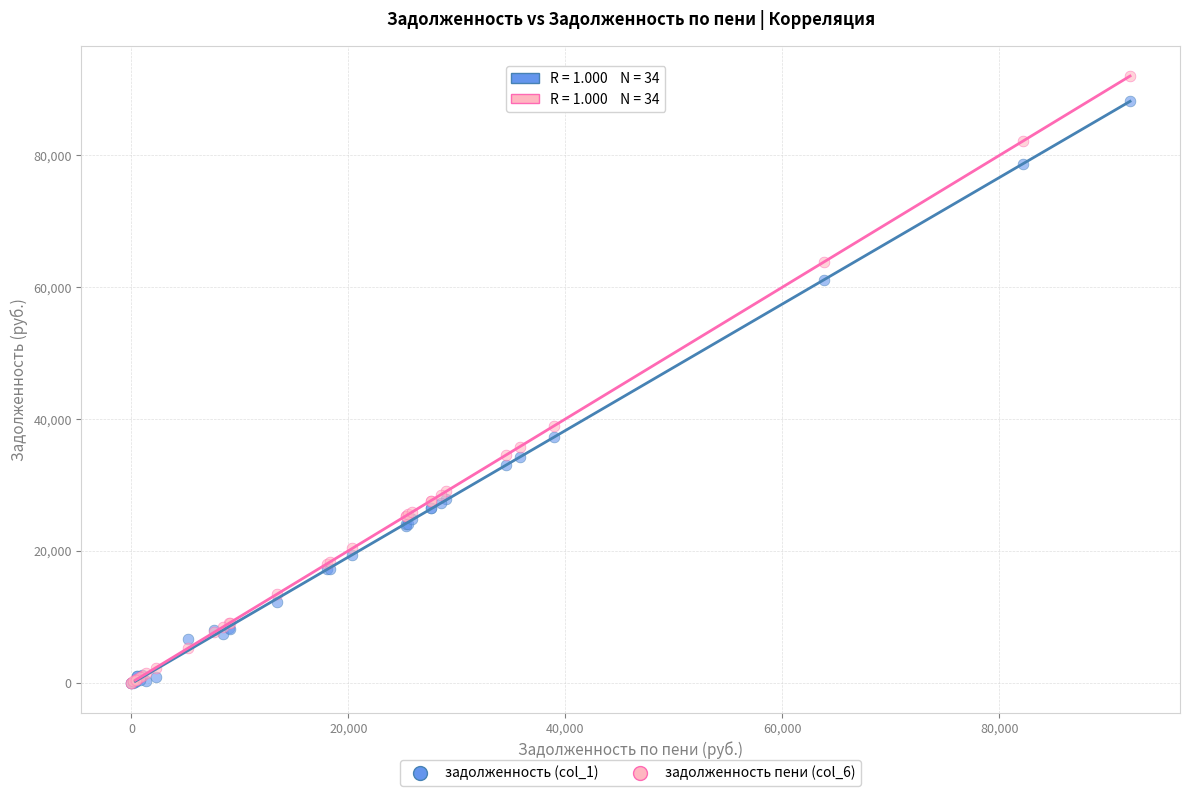

What are all the series names shown in the legend?

задолженность (col_1), задолженность пени (col_6)